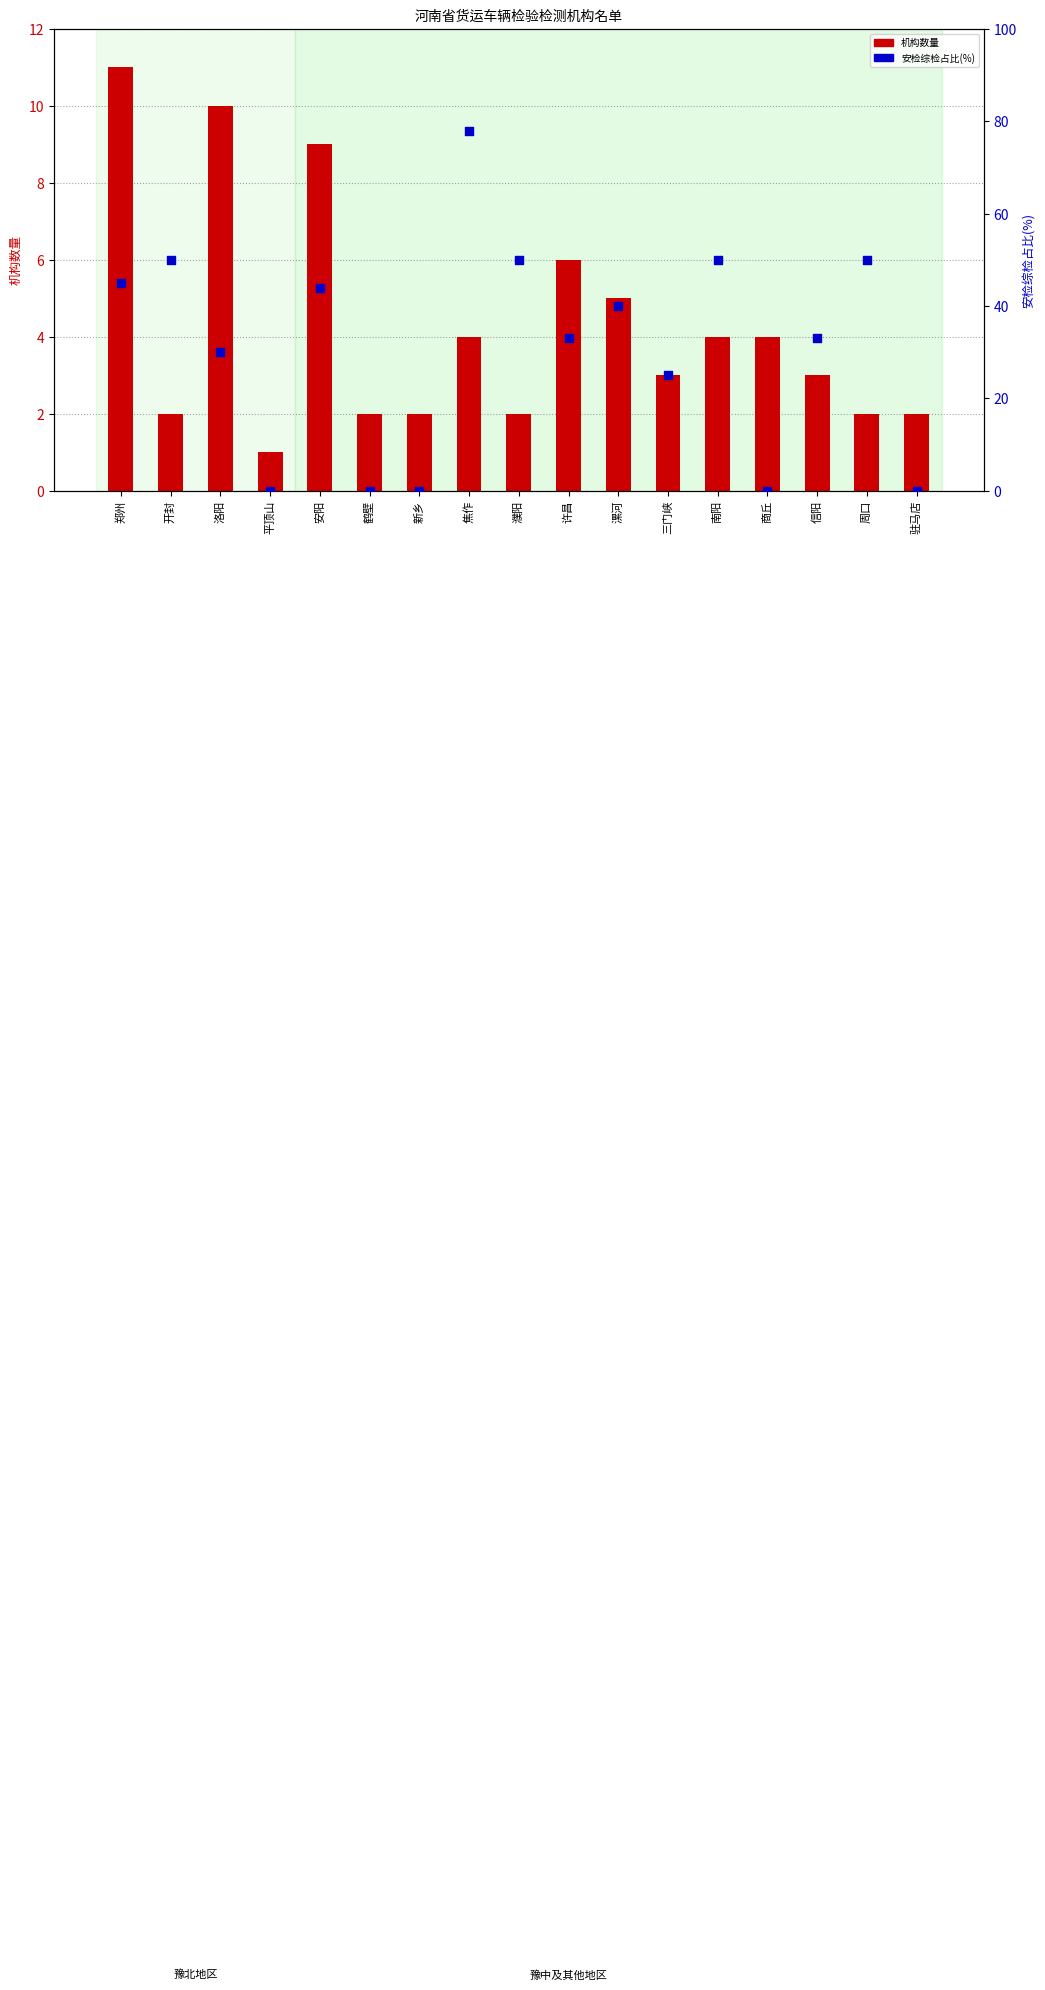

Which series has the largest total across all categories?

安检综检占比(%)